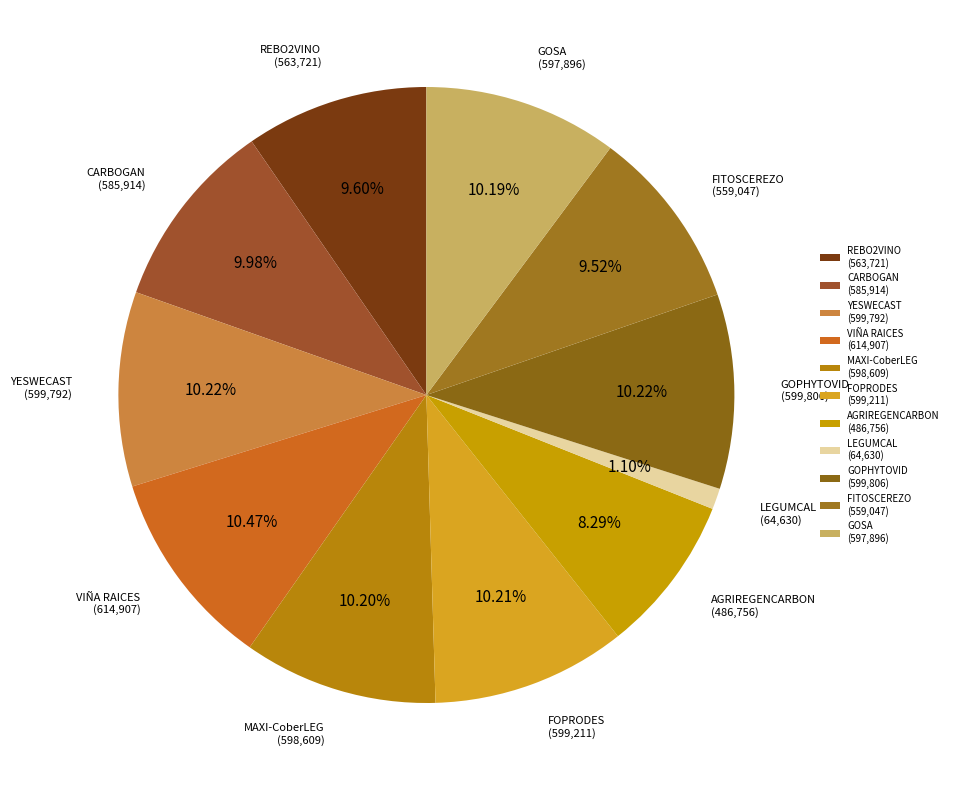

What percentage is the YESWECAST slice, to the nearest percent?

10%